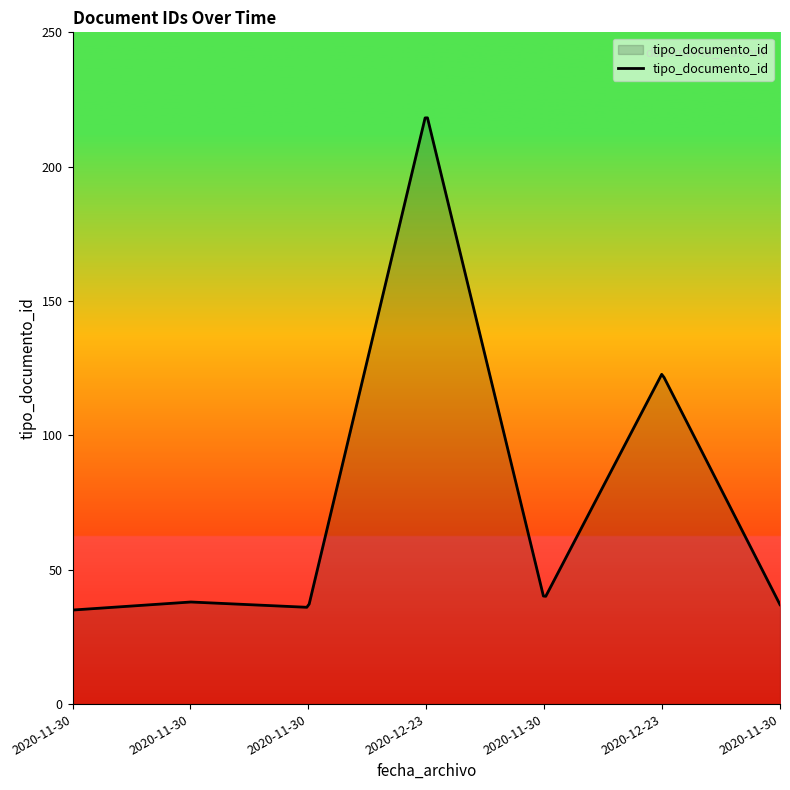

What is the greatest value displayed?

218.2